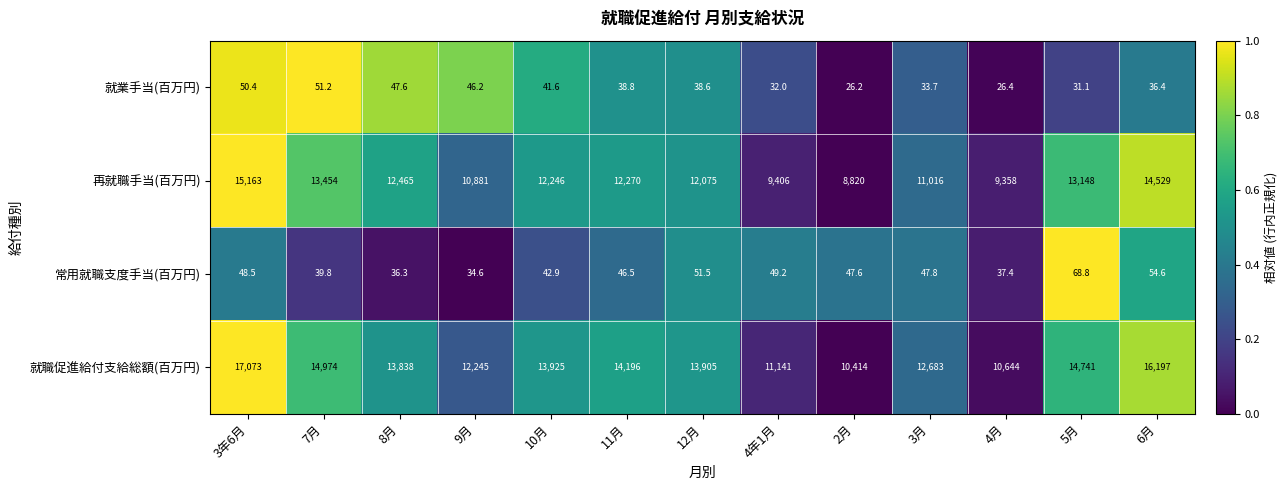

What is the difference between the 常用就職支度手当(百万円) values at 8月 and 6月?

18.3